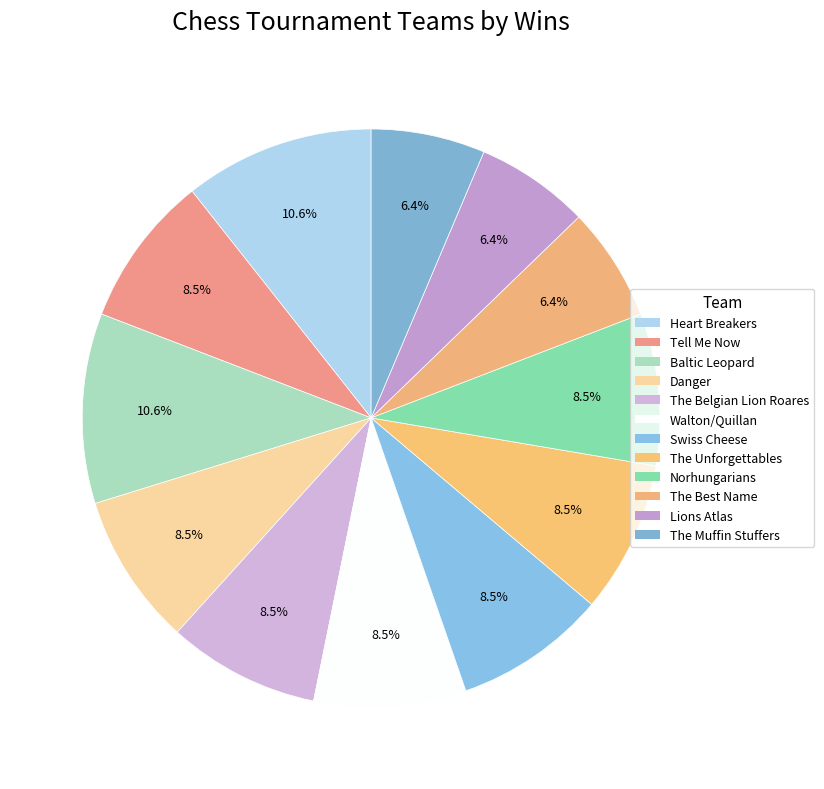

Rank the categories by value from highest to lowest.

Heart Breakers, Baltic Leopard, Tell Me Now, Danger, The Belgian Lion Roares, Walton/Quillan, Swiss Cheese, The Unforgettables, Norhungarians, The Best Name, Lions Atlas, The Muffin Stuffers